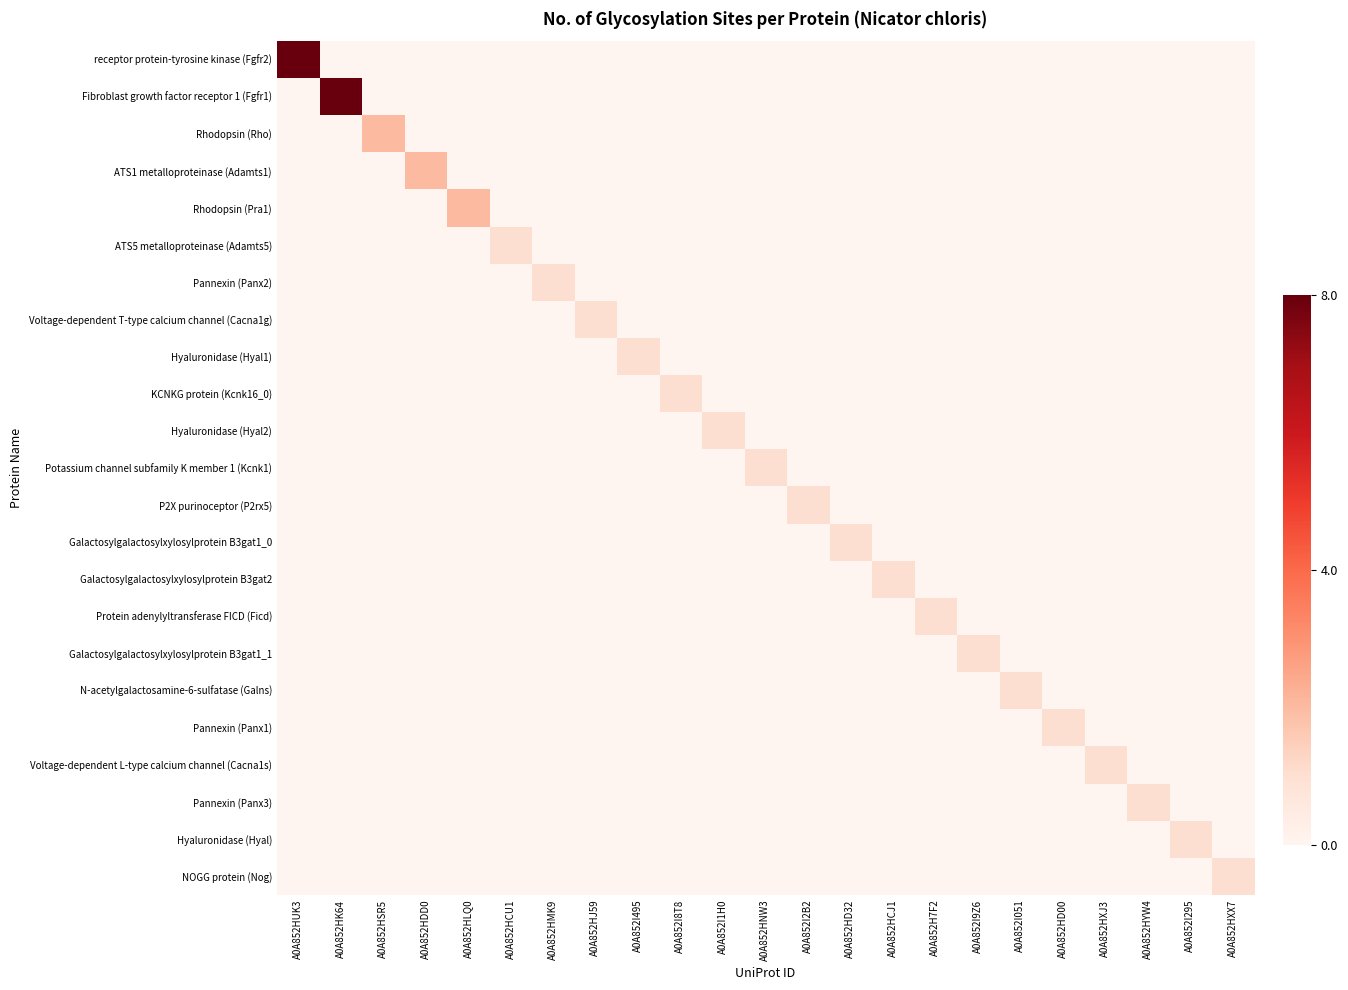

What is the total value across all series at A0A852I295?

1